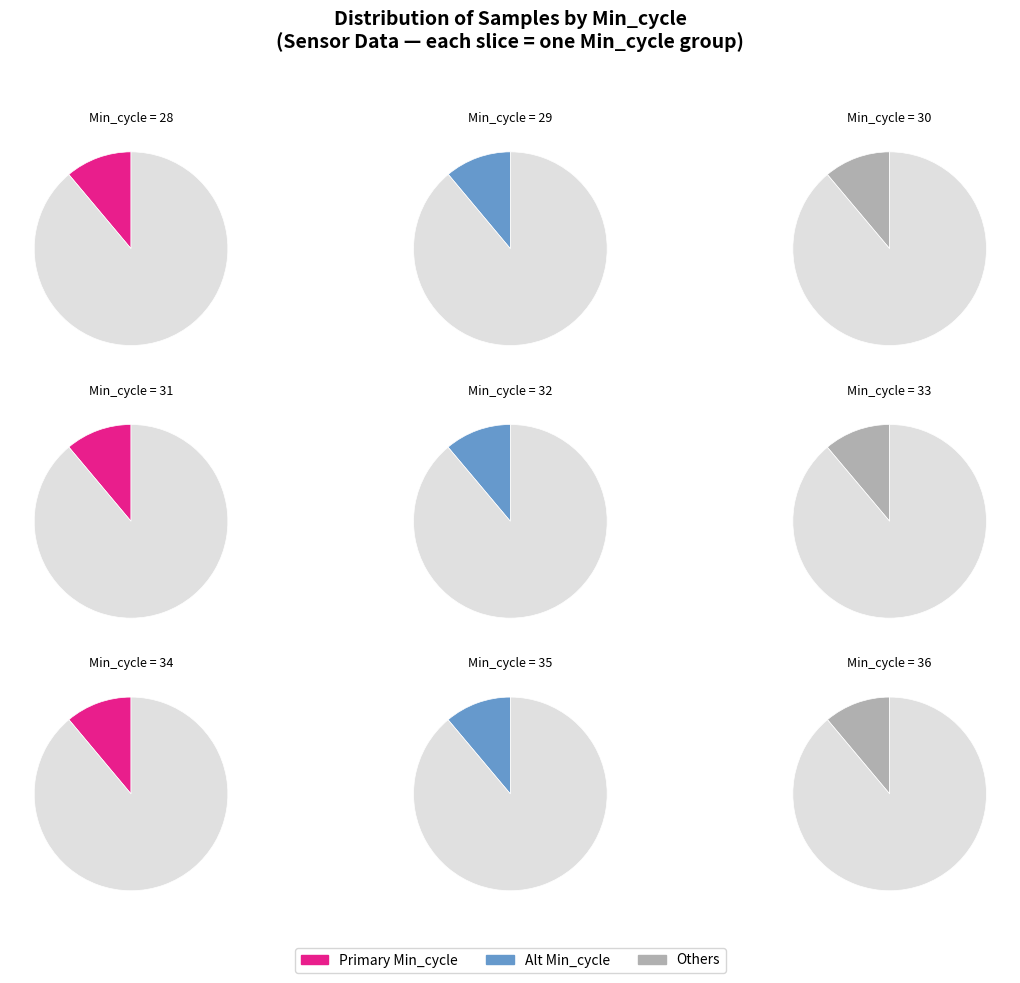

Which category has the smallest portion of the pie?

Min_cycle=29